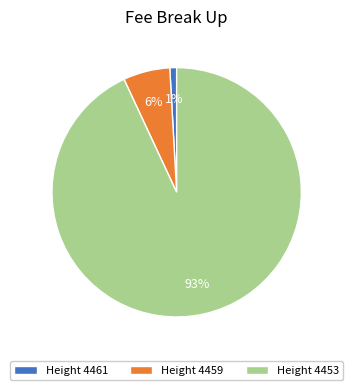

To the nearest percent, what is the difference between the largest and smallest slice percentages?

92%